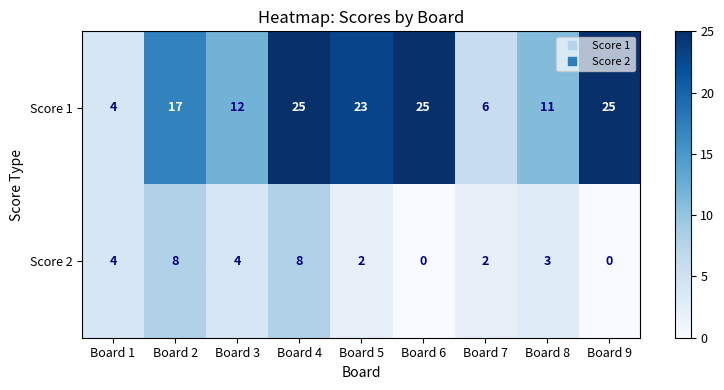

What is the approximate value of Score 1 at Board 6?

25